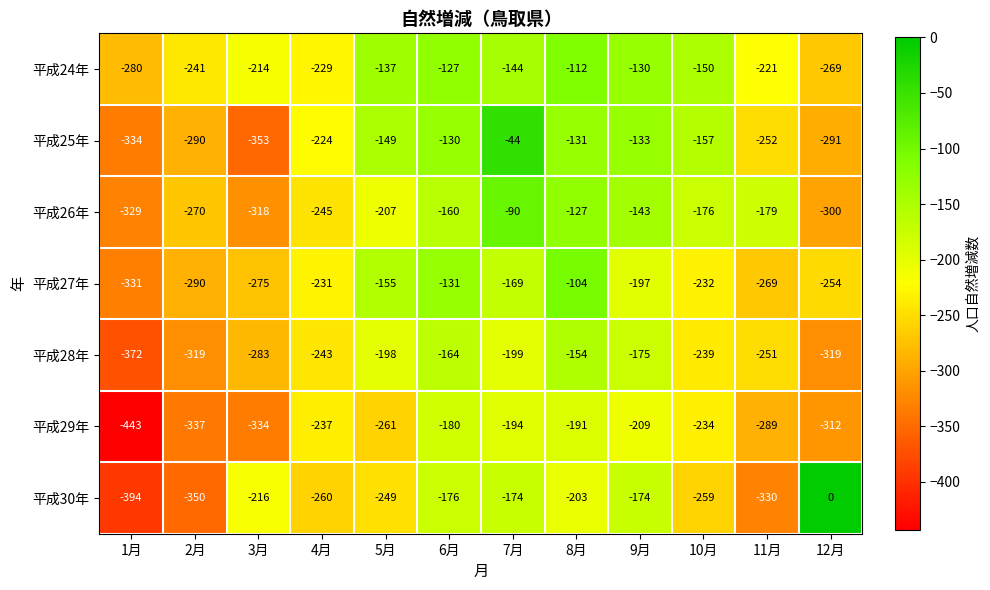

At which category is the sum across all series the highest?

7月